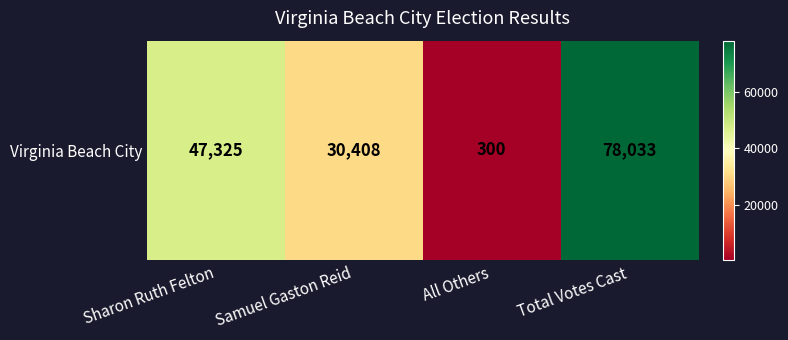

Reading right to left, list all the values displayed in this chart.

78033	300	30408	47325